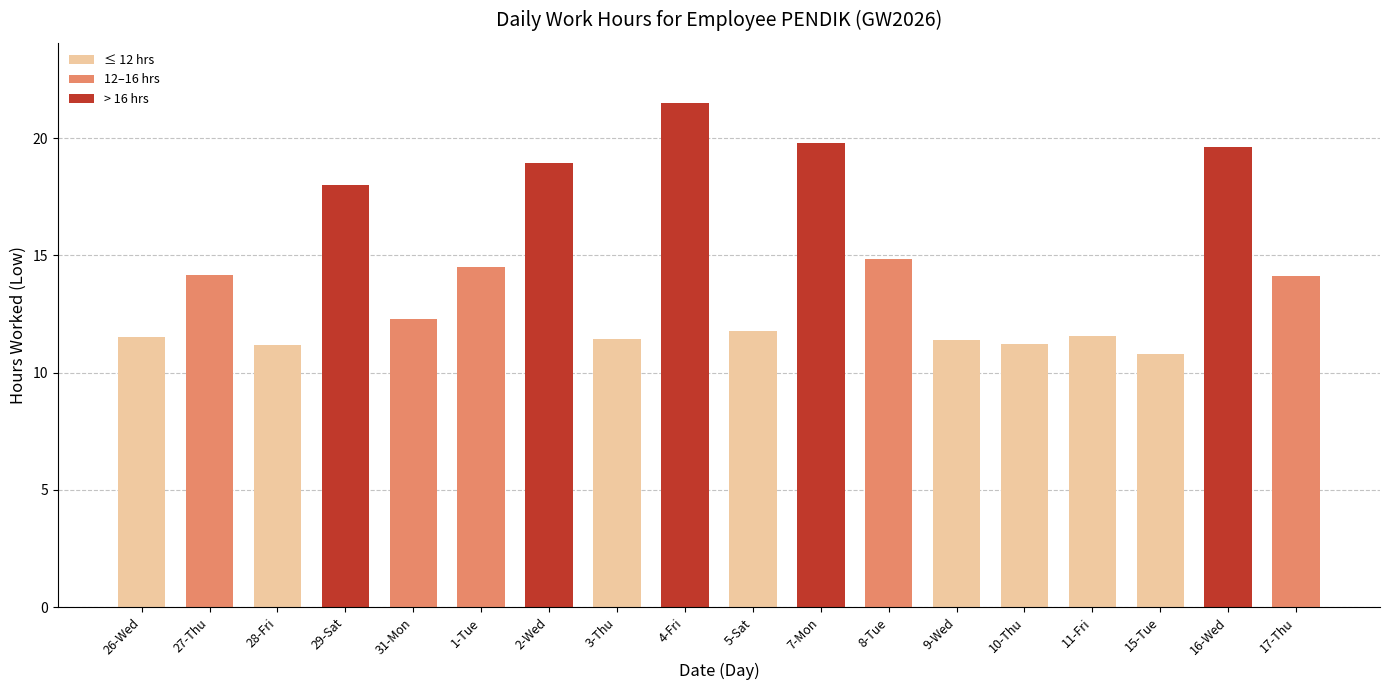

Between 10-Thu and 16-Wed, which is larger?

16-Wed